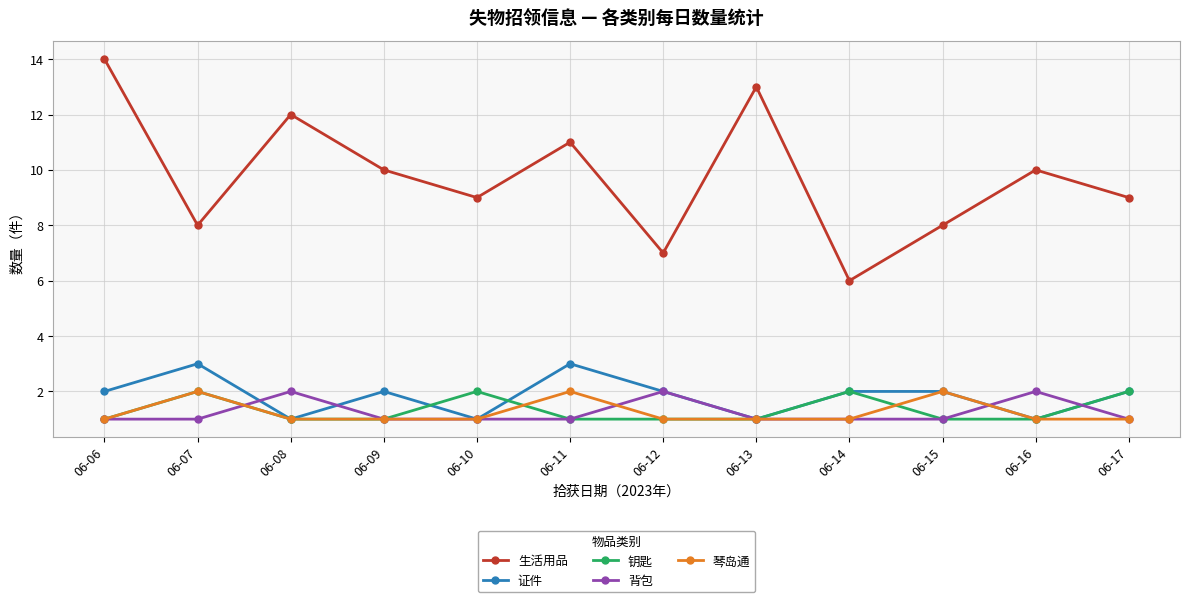

Which series has the largest range (max minus min)?

生活用品